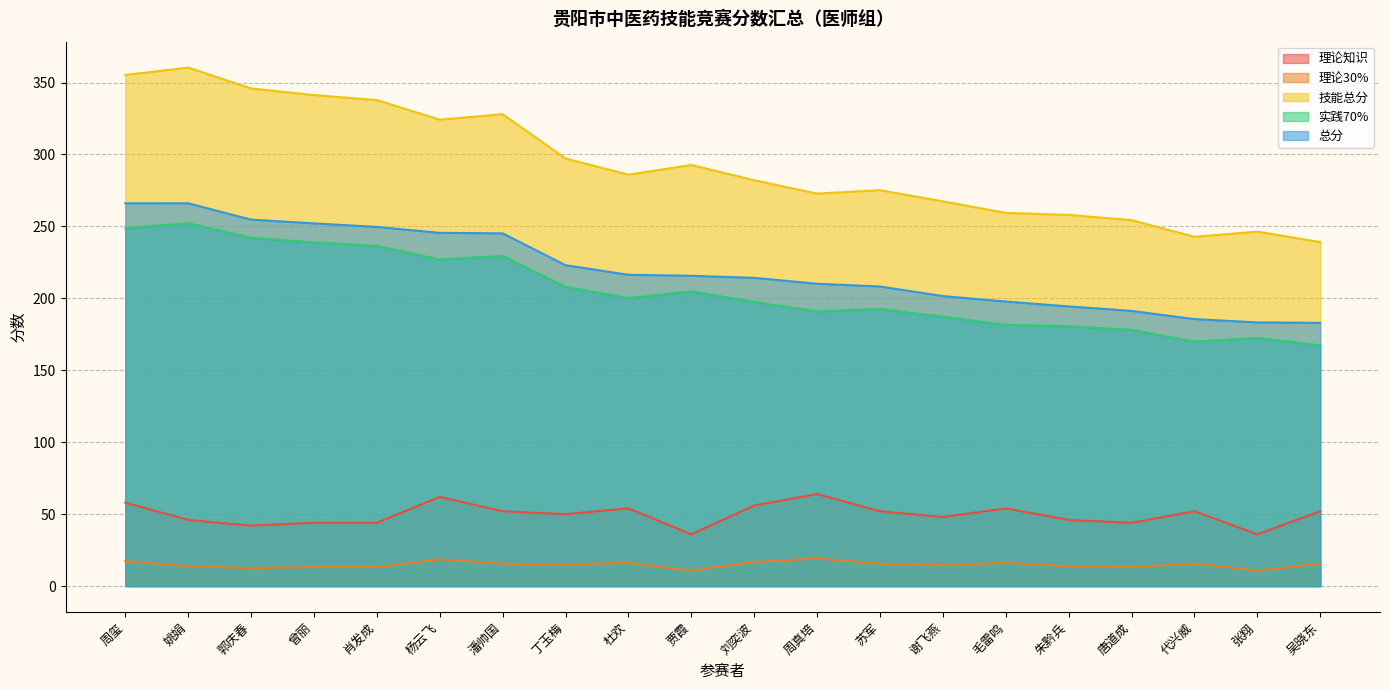

Rank the categories by 理论30% value from highest to lowest.

周真培, 杨云飞, 周玺, 刘奕波, 杜欢, 毛雷鸣, 潘帅国, 苏军, 代兴威, 吴晓东, 丁玉梅, 谢飞燕, 姚娟, 朱黔兵, 曾丽, 肖发成, 唐道成, 郭庆春, 贾霞, 张翔